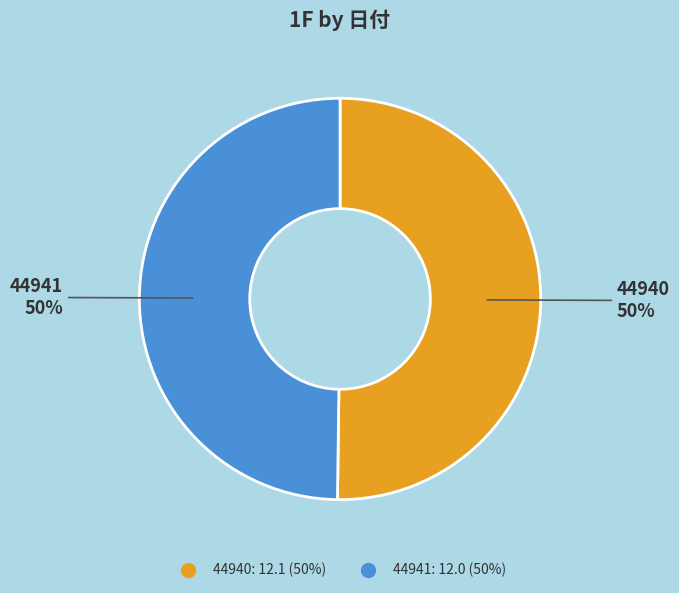

Count the number of slices in the pie.

2